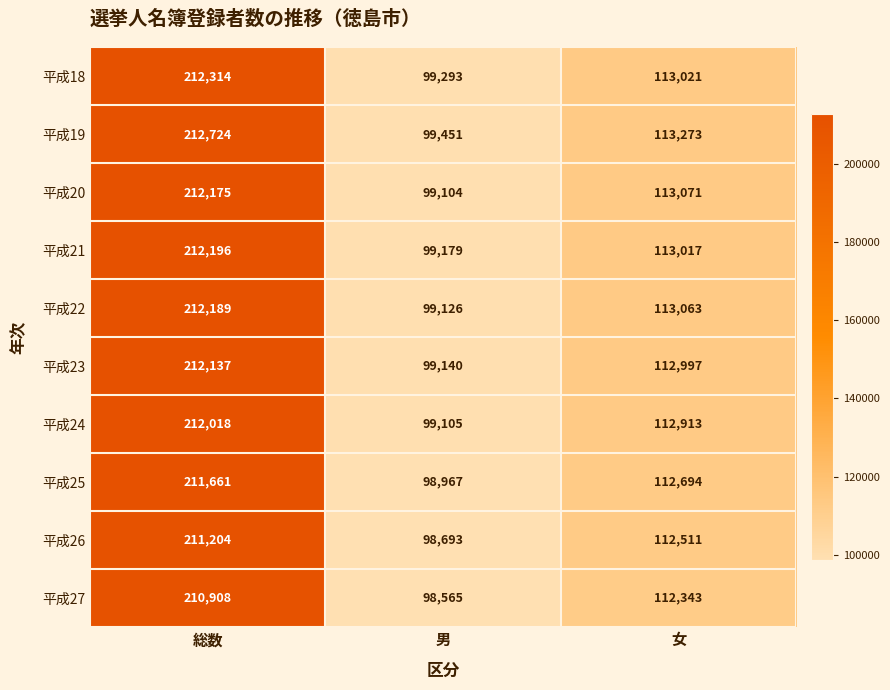

Which series has the largest range (max minus min)?

平成19